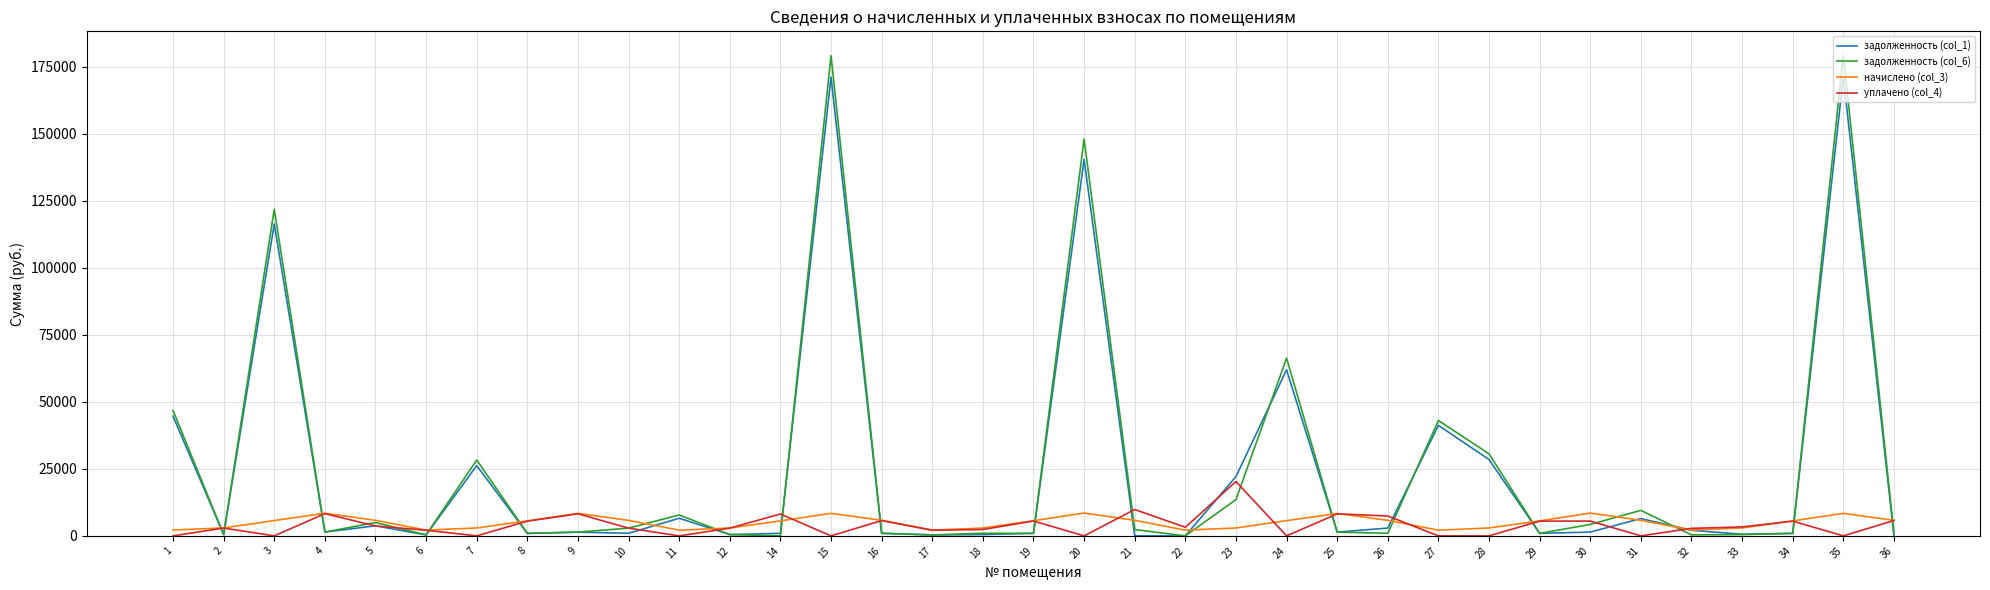

How many lines are shown in the chart?

4